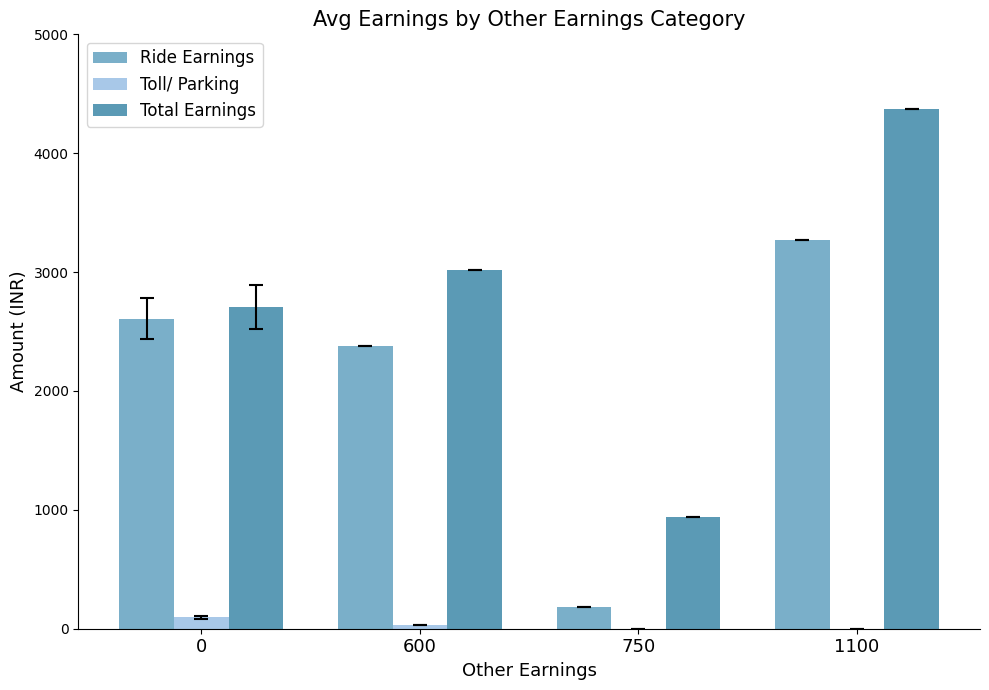

Is the value of Total Earnings at 0 greater than the value of Ride Earnings at 1100?

No